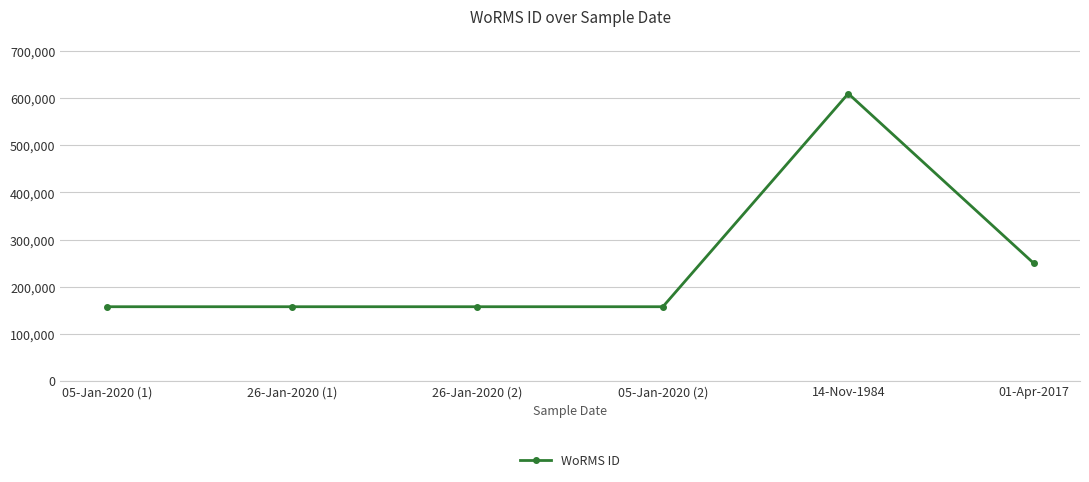

How many values are between 157240 and 249725?

5